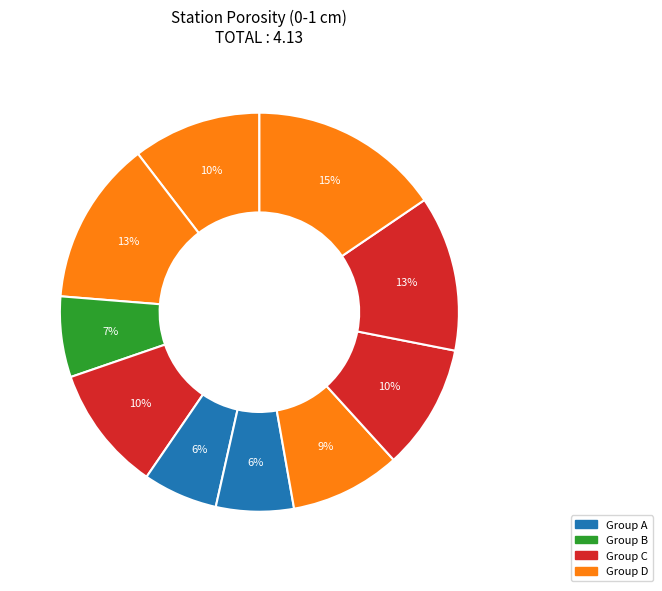

Count the number of slices in the pie.

10